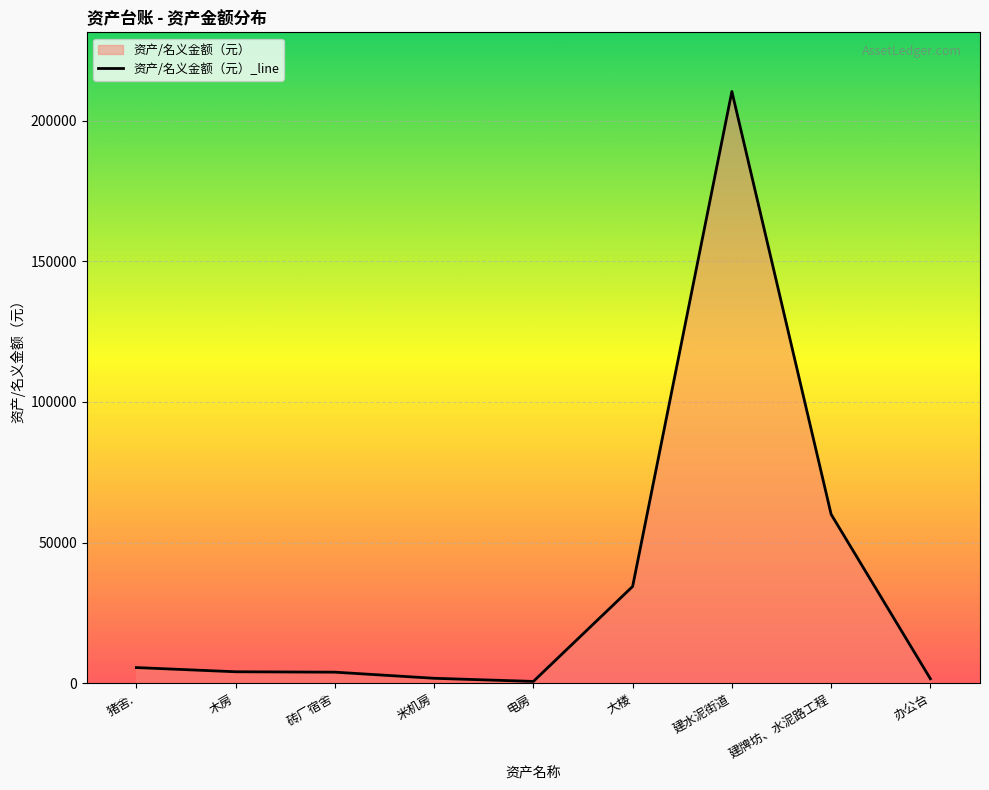

Is it true that the value at 猪舍. is 5562.4?

True